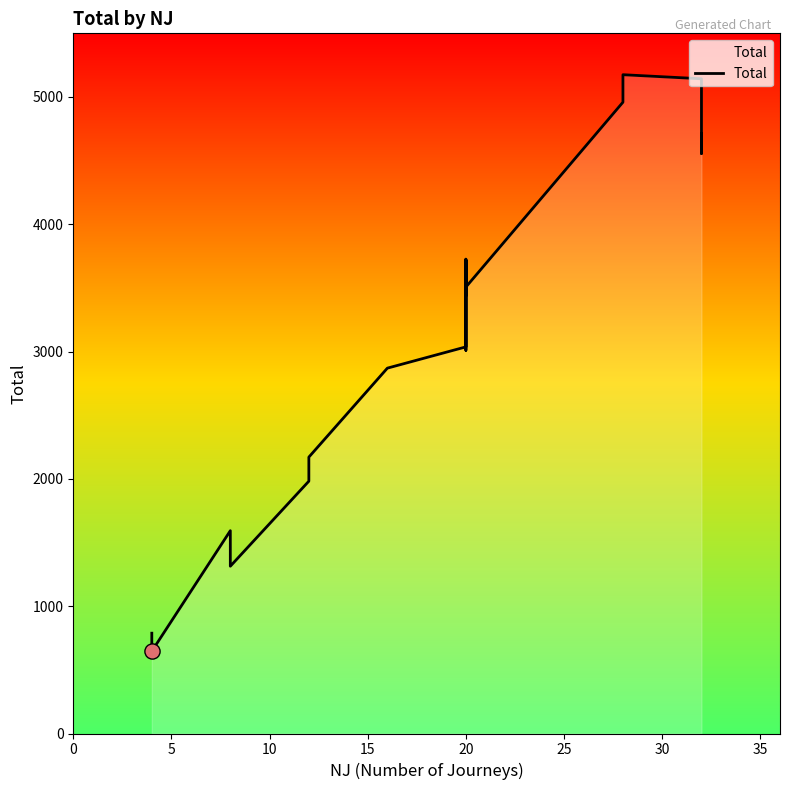

Which has a higher value, 0 or 13?

13